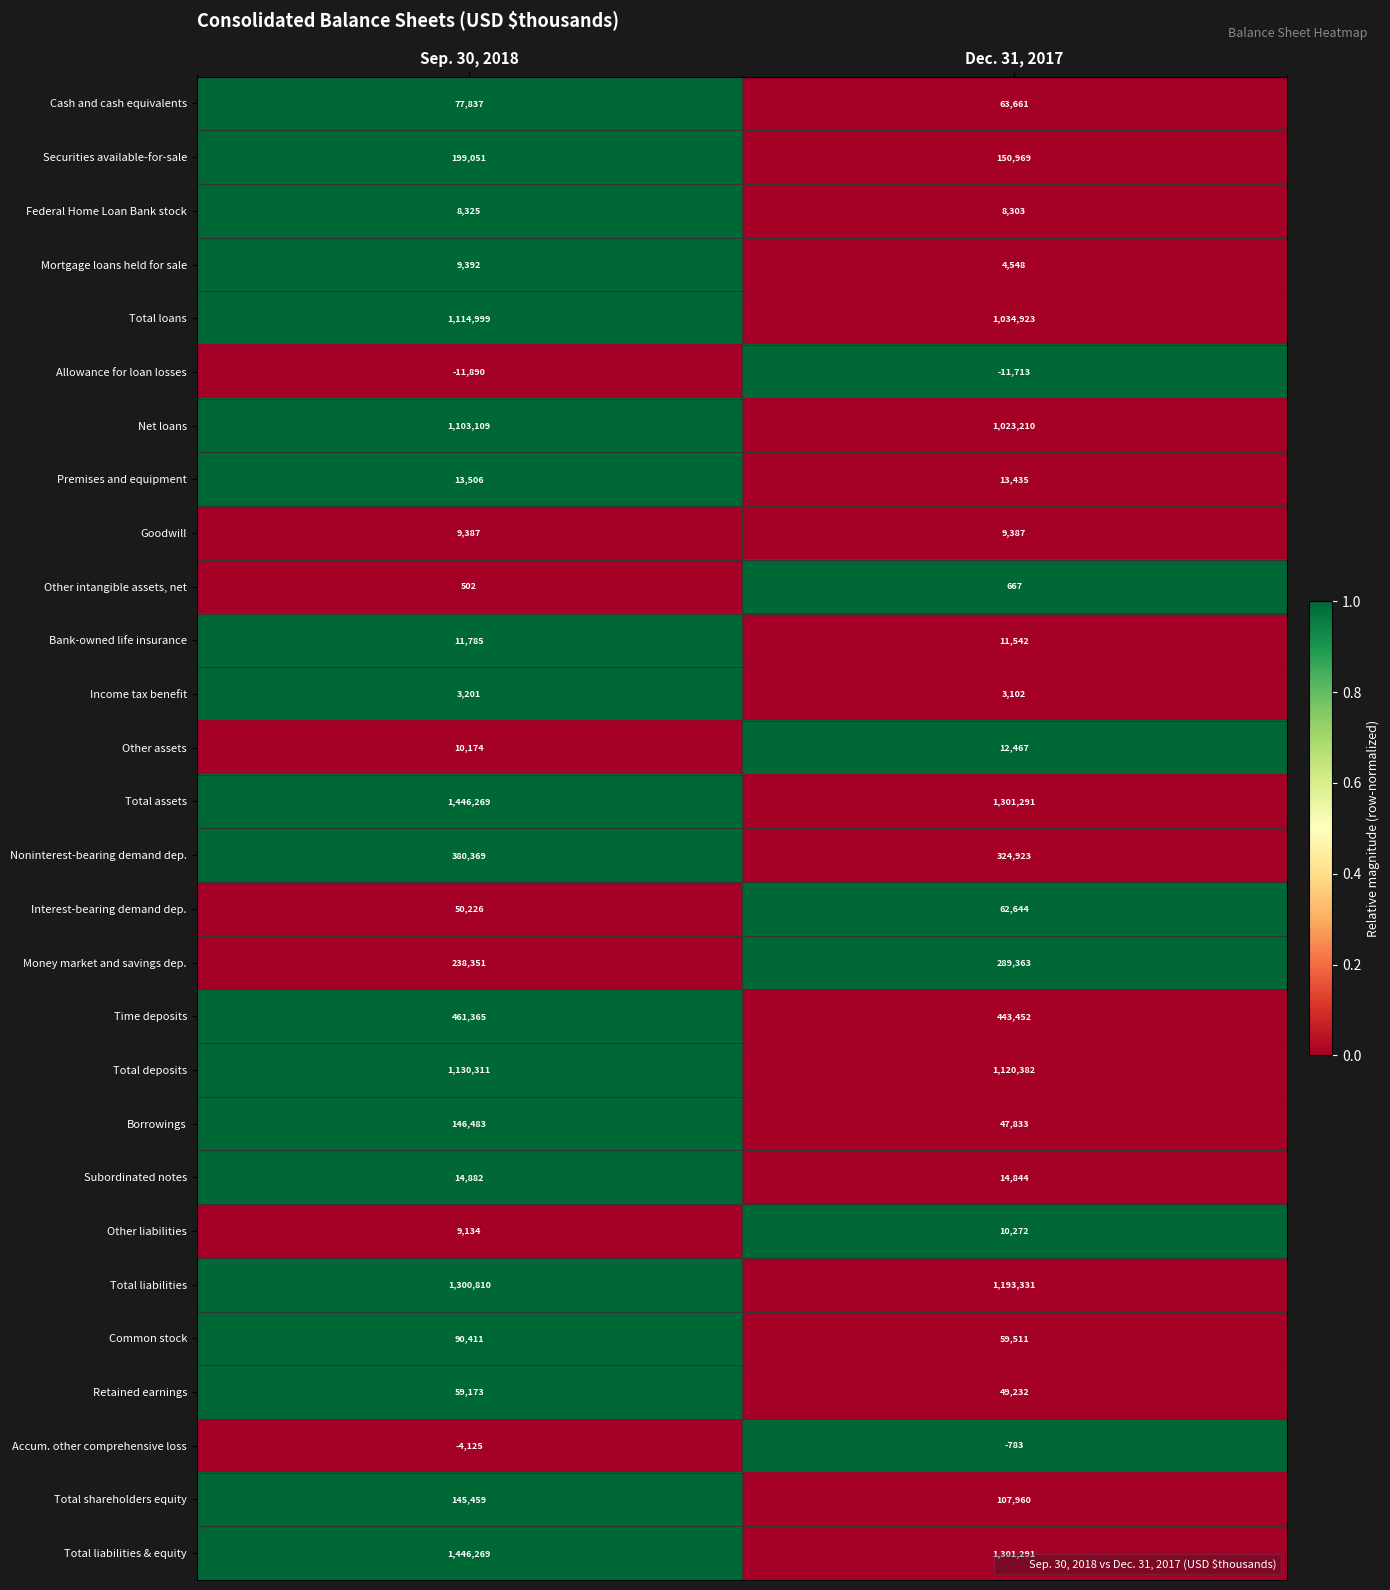

Is it true that Other liabilities equals 3743 at Dec. 31, 2017?

False